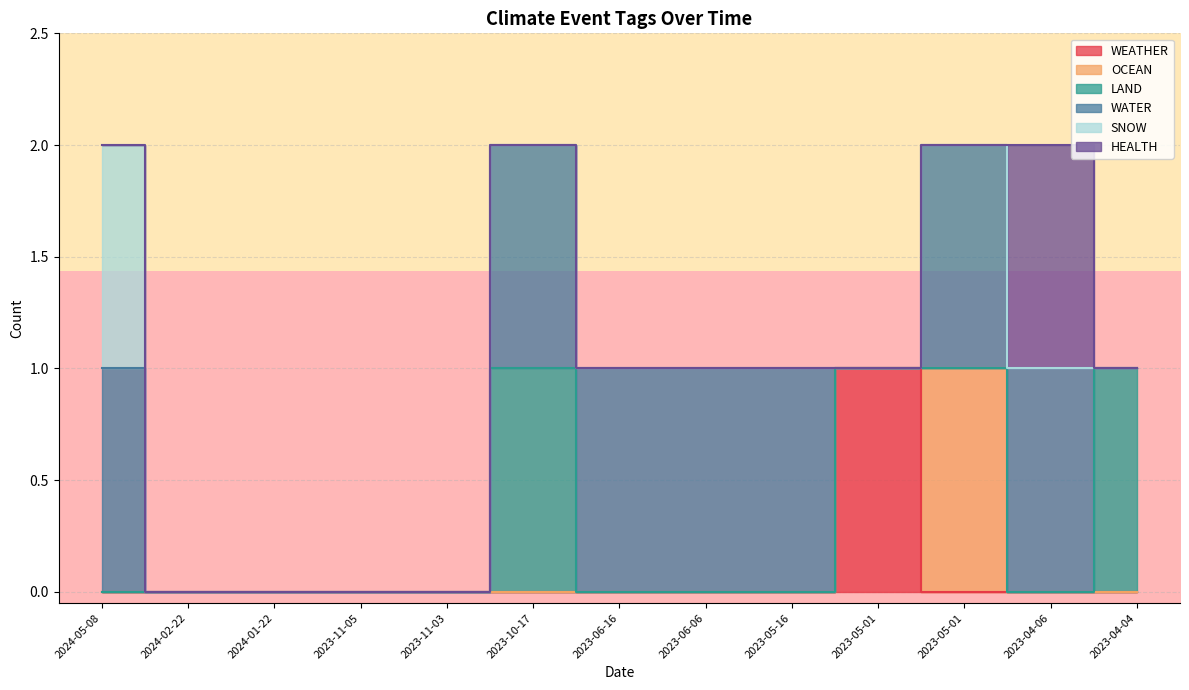

The value of LAND at 2023-10-17 is 1. True or false?

True